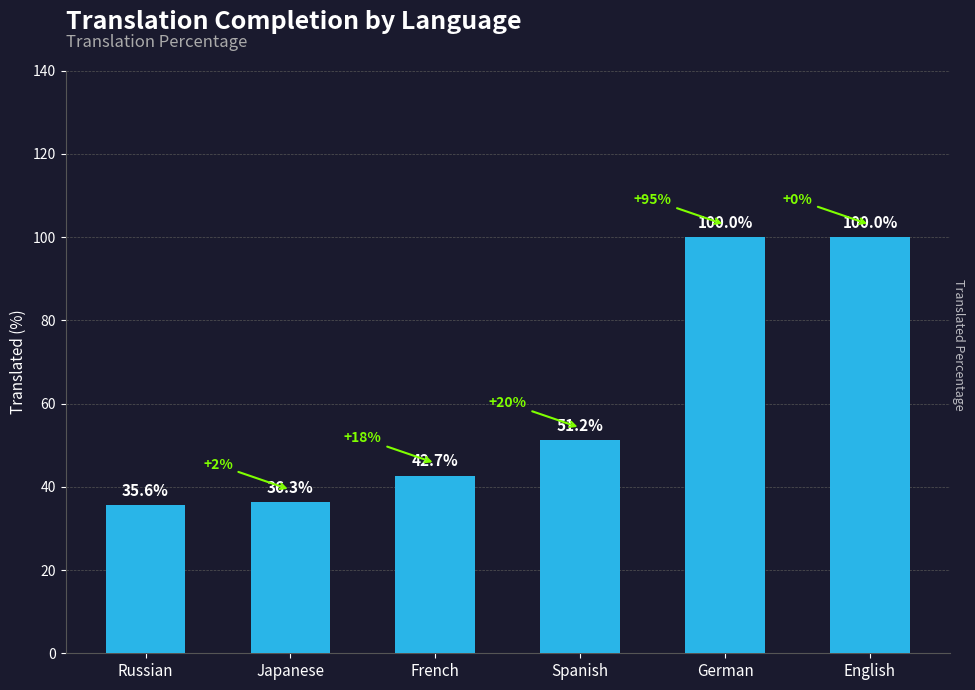

What is the value of the 4th bar from the left?

51.2